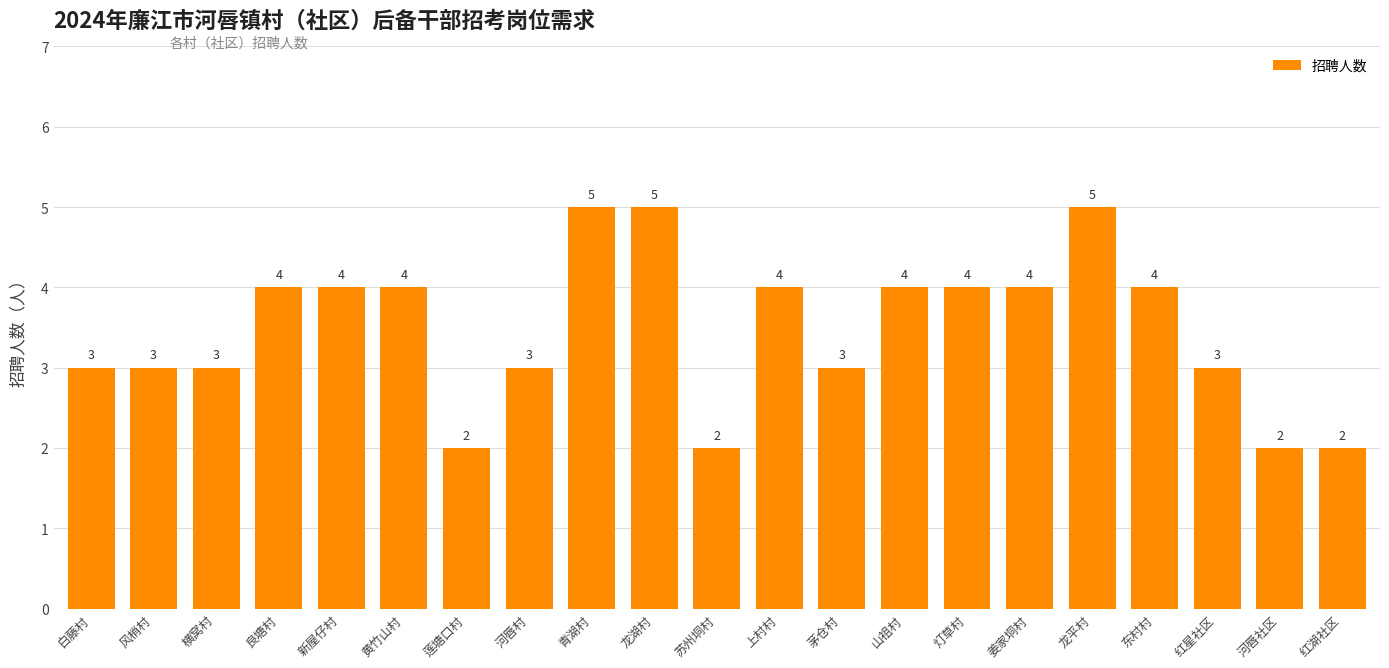

Approximately how many times larger is the value at 黄竹山村 compared to 横窝村?

1.3